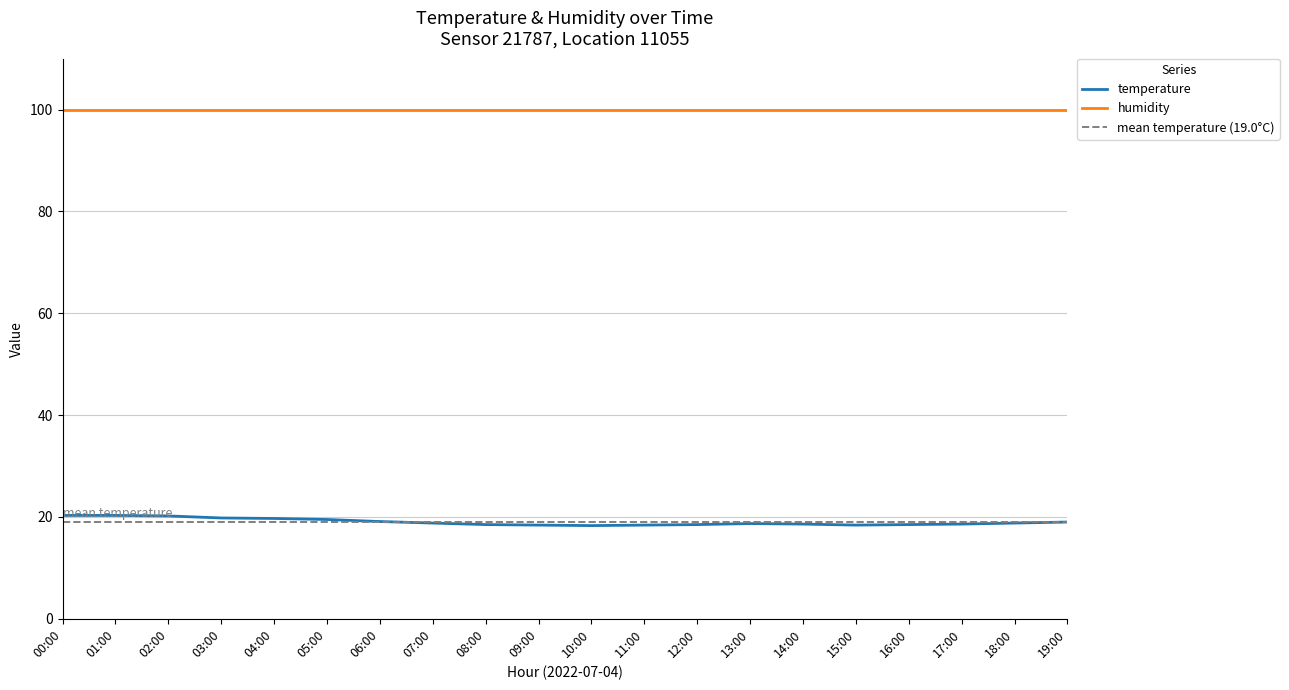

Which category has the lowest value across all series?

10:00